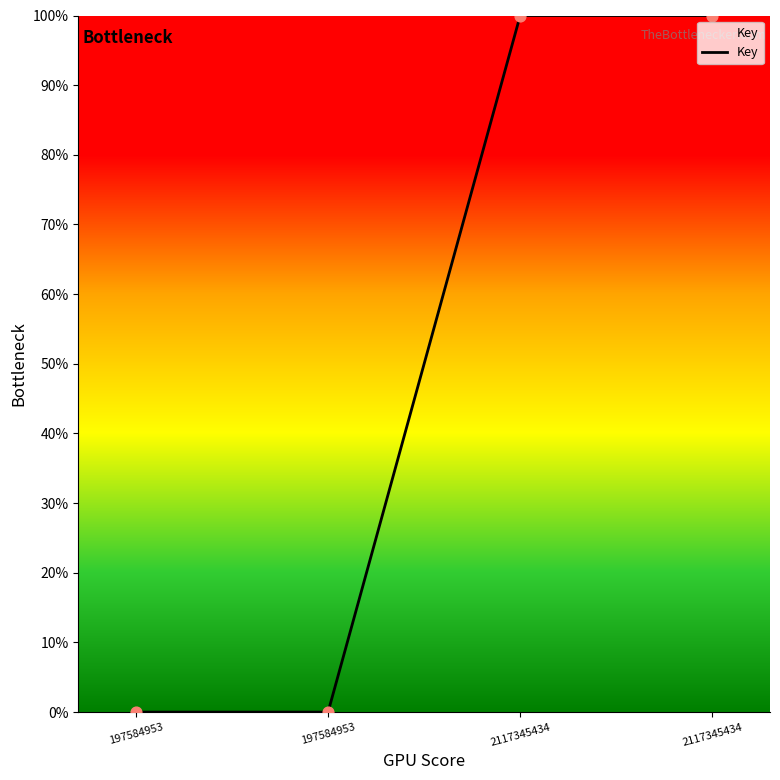

Between 197584953 and 2117345434, which is larger?

2117345434